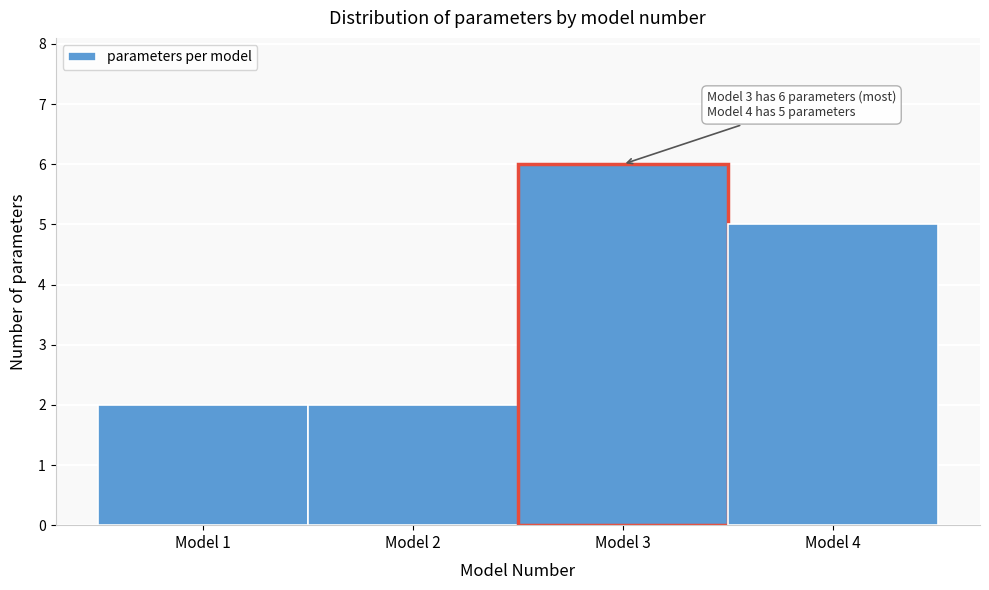

Over which range of the x-axis is the bar tallest?

2.5 to 3.5